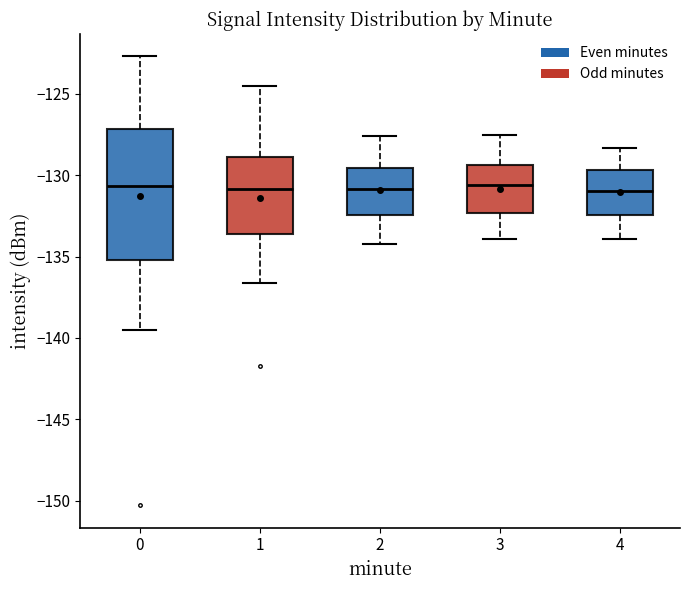

Reading left to right, read every box against the y-axis: the position of its median line, the range the box covers, and the ends of its whiskers. The values are not printed on the chart, so give them approximately, as read against the axis.

0: median -130.5, box -135.0 to -127.0, whiskers -139.5 to -122.5
1: median -131.0, box -133.5 to -129.0, whiskers -136.5 to -124.5
2: median -131.0, box -132.5 to -129.5, whiskers -134.0 to -127.5
3: median -130.5, box -132.5 to -129.5, whiskers -134.0 to -127.5
4: median -131.0, box -132.5 to -129.5, whiskers -134.0 to -128.5